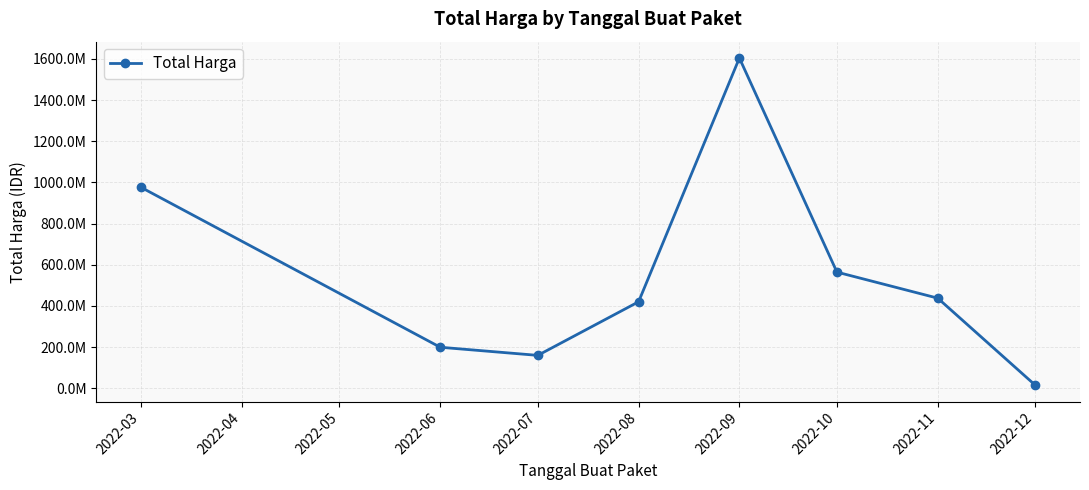

What is the difference between the maximum and second lowest values?

1444409000